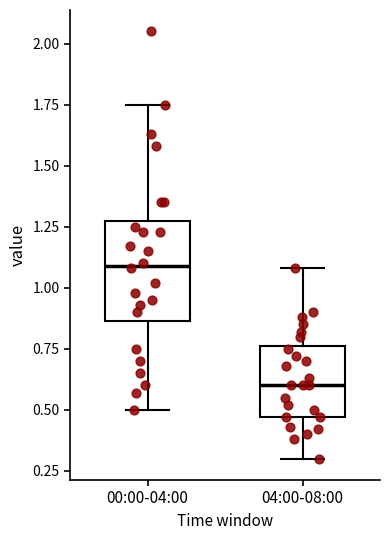

Reading left to right, transcribe this box plot: for each box, give where its median line is, the range the box spans, and where its two whiskers end, as read against the y-axis. The values are not printed on the chart, so give them approximately, as read against the axis.

00:00-04:00: median 1.10, box 0.85 to 1.30, whiskers 0.50 to 1.75
04:00-08:00: median 0.60, box 0.45 to 0.75, whiskers 0.30 to 1.10